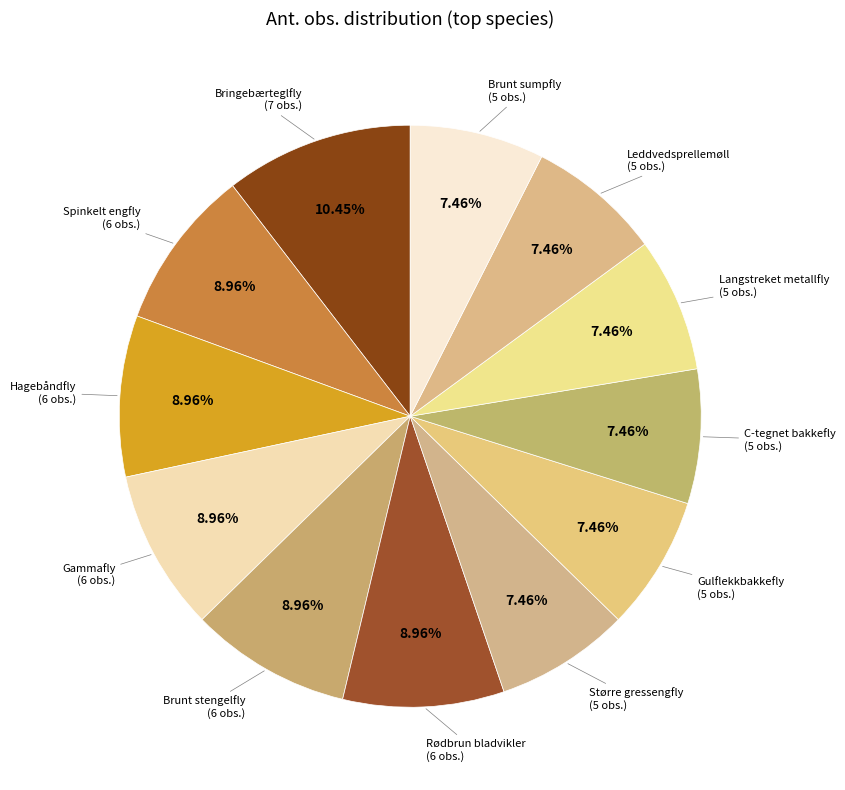

Is there any slice that represents more than half of the pie?

No